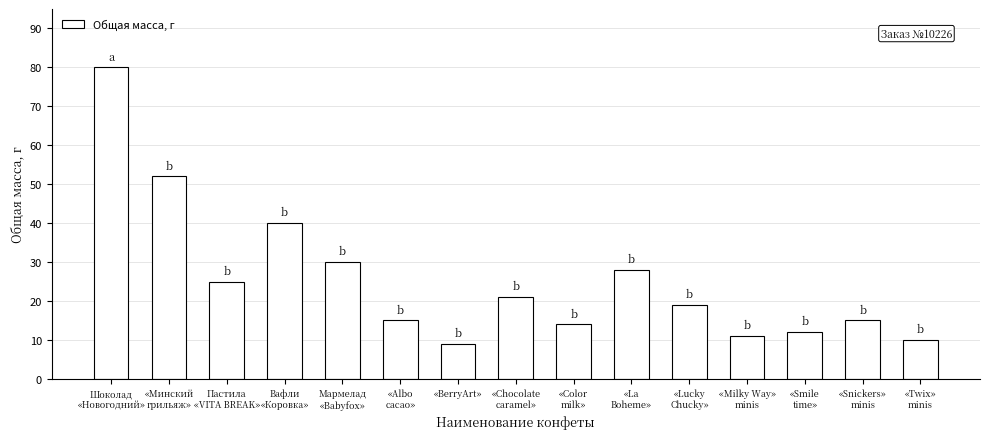

How many distinct data groups are displayed?

1